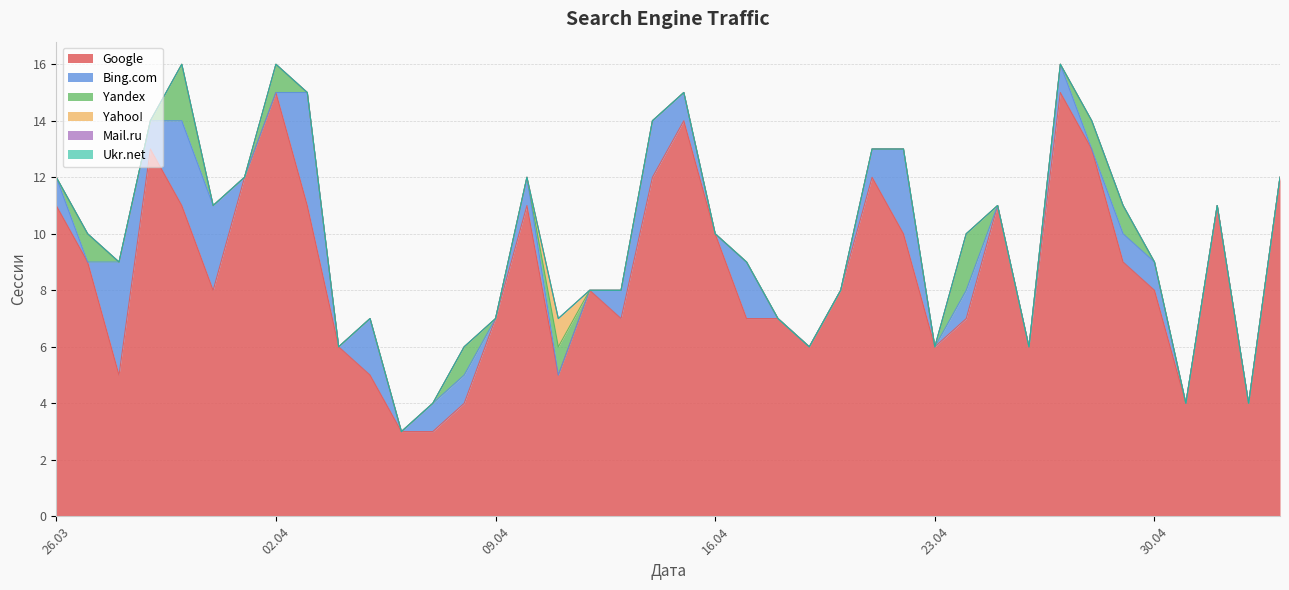

Between 2024-04-06 and 2024-05-03, which series saw the biggest shift?

Google